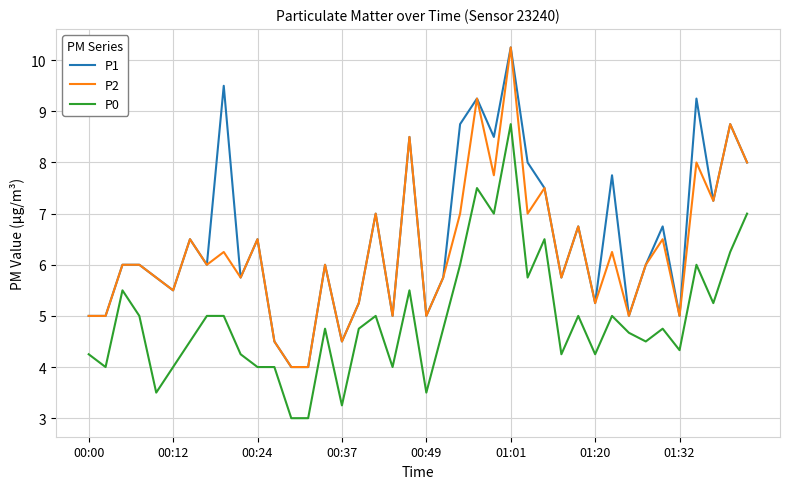

What is the minimum value shown in the chart?

3.0